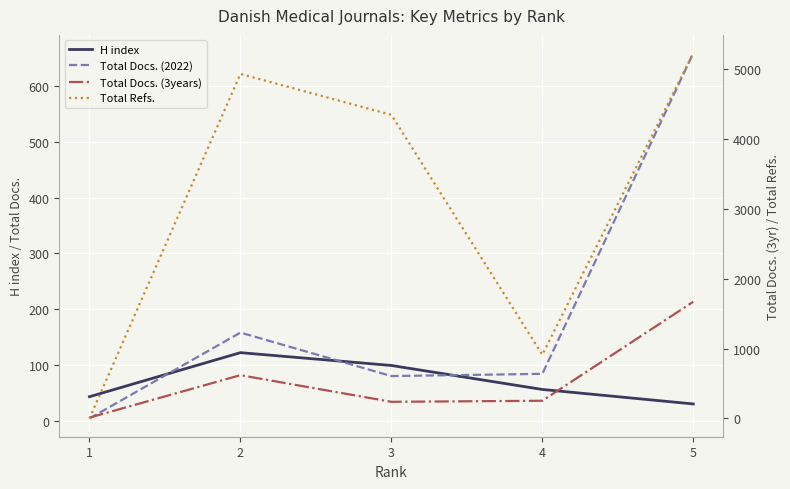

What is the difference between the highest and lowest values at 1?

43